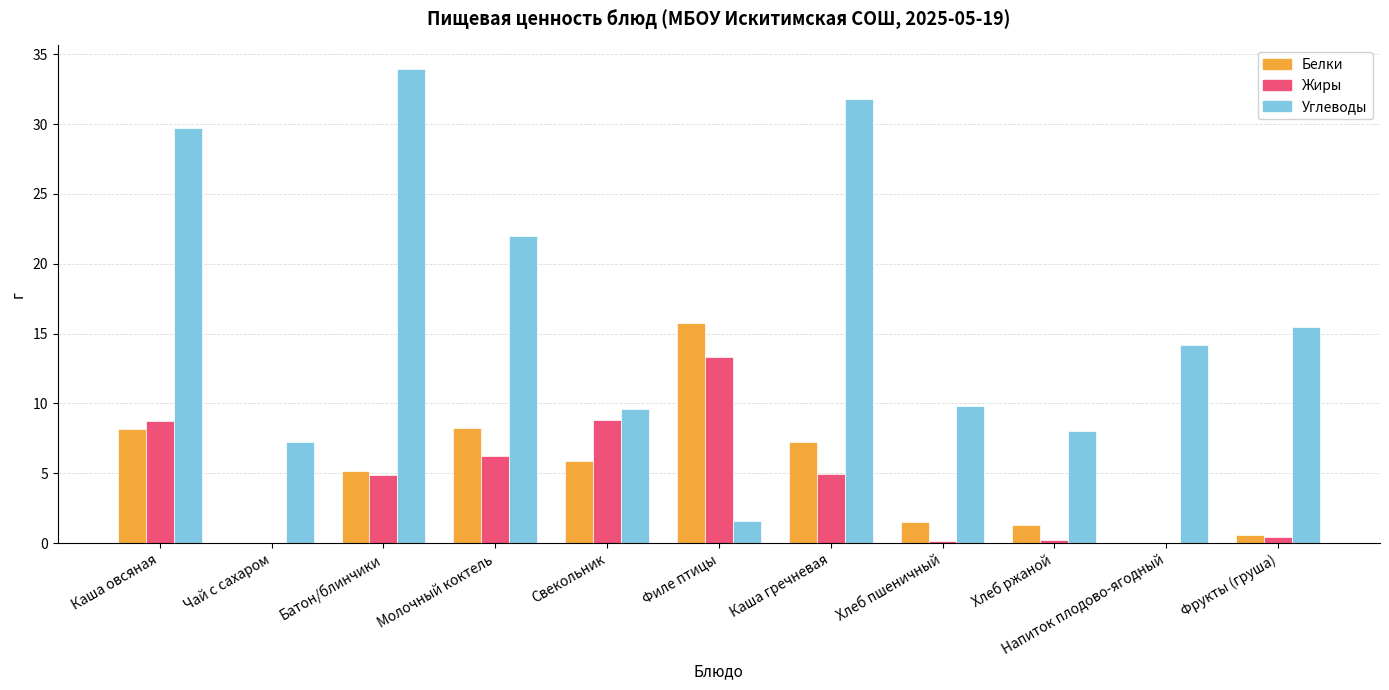

What is the maximum value for Жиры?

13.4